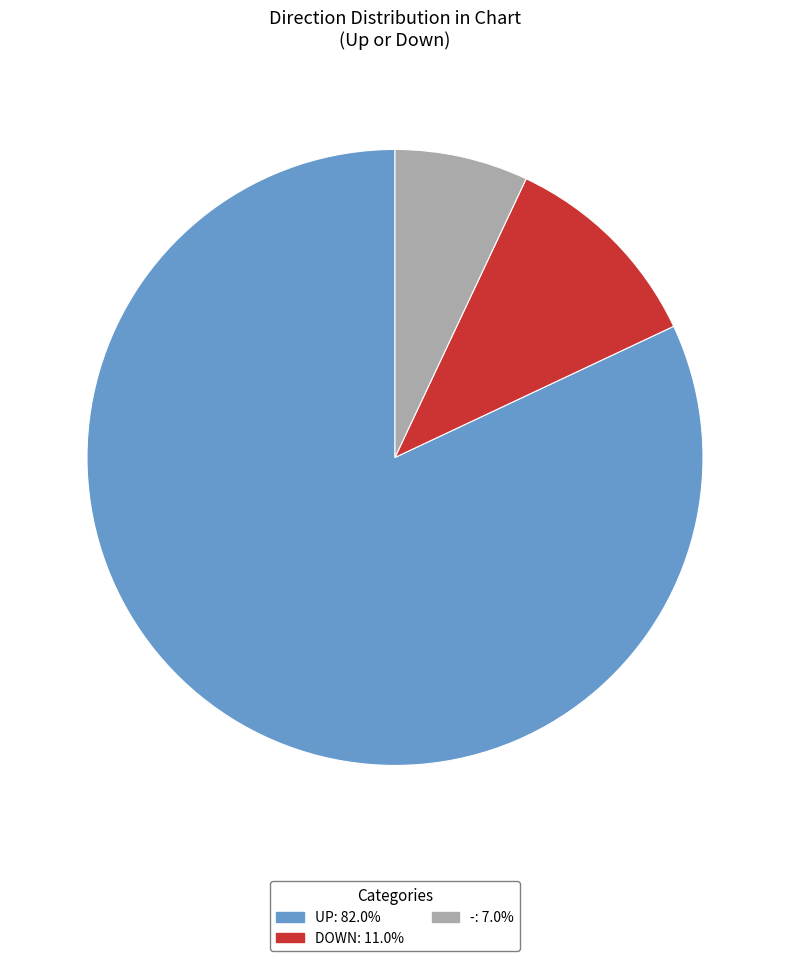

Is there any slice that represents more than half of the pie?

Yes